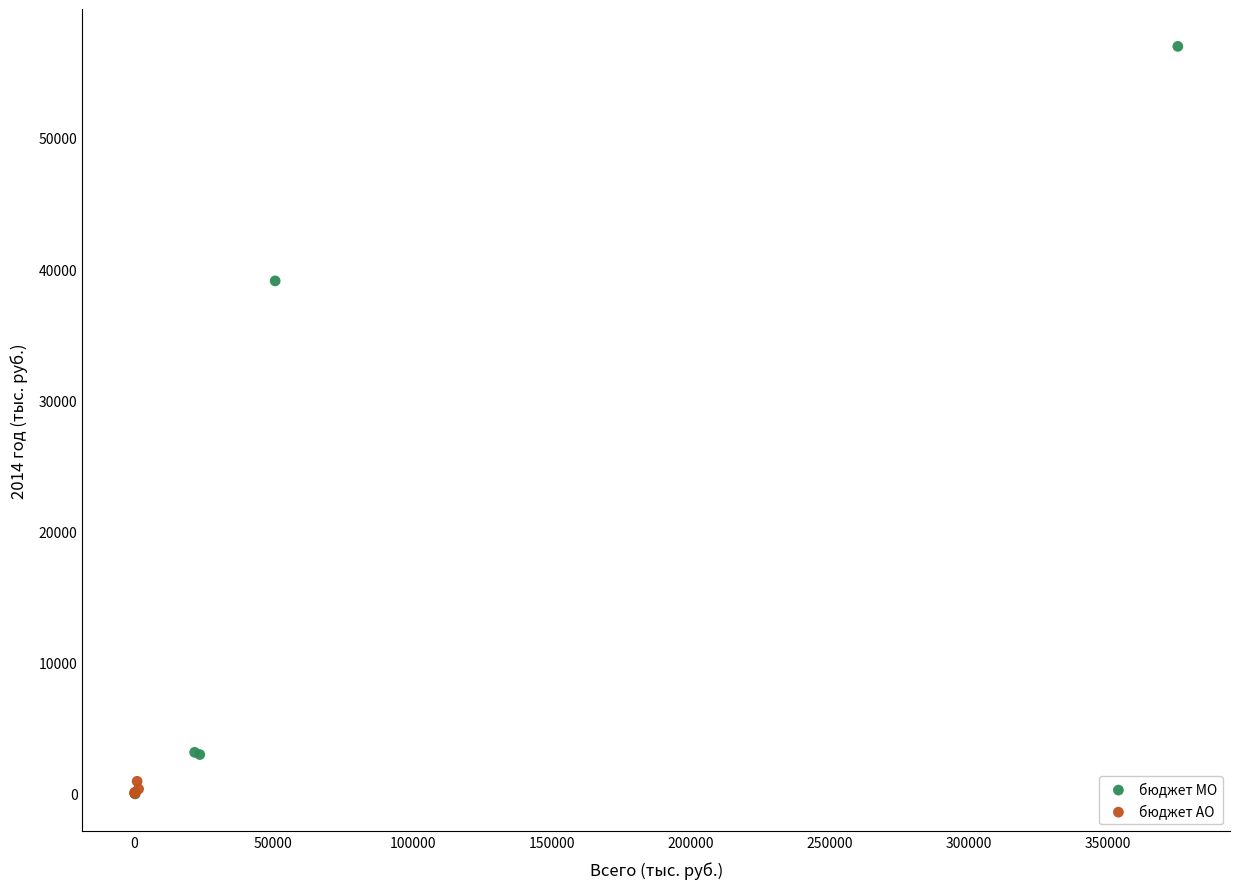

Which series has the widest spread of Y values?

бюджет МО